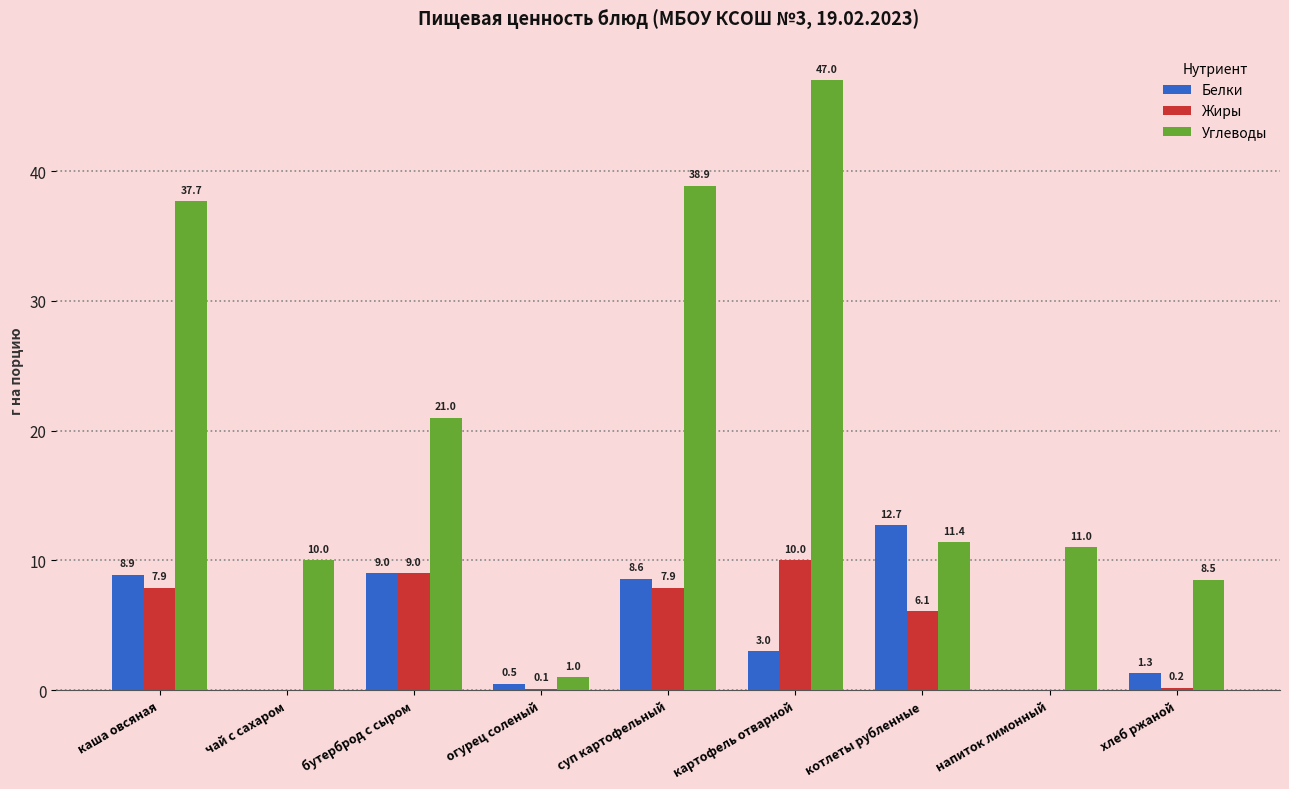

True or false: Углеводы has a value of 18.2 at напиток лимонный.

False